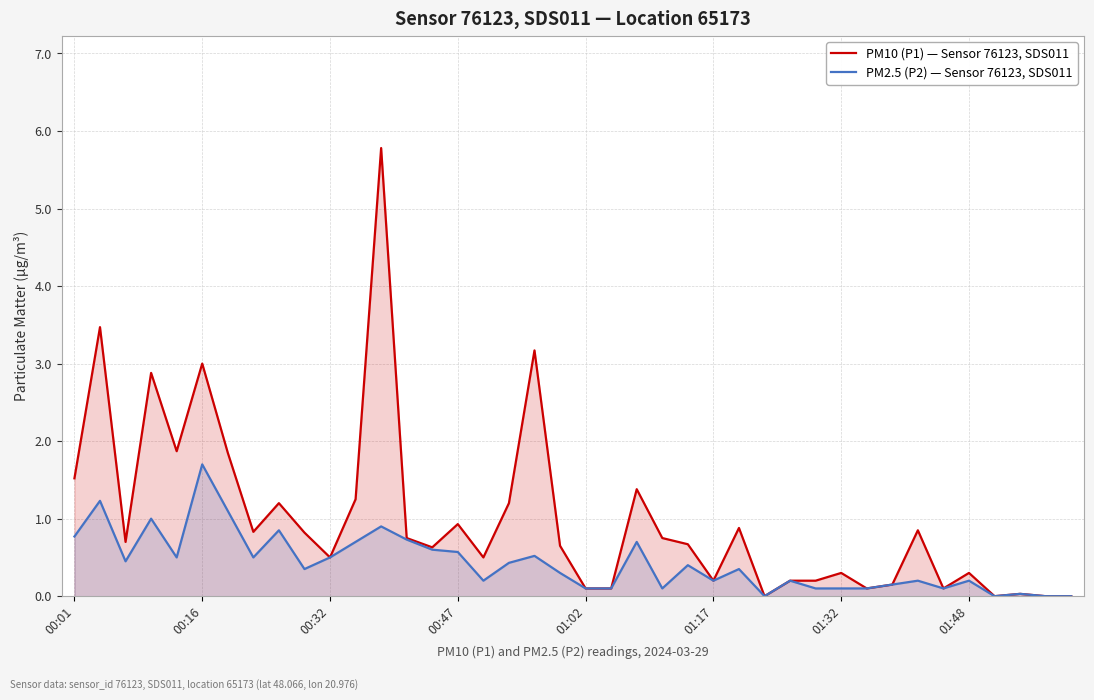

Which category has the highest value in the PM2.5 (P2) — Sensor 76123, SDS011 series?

00:16